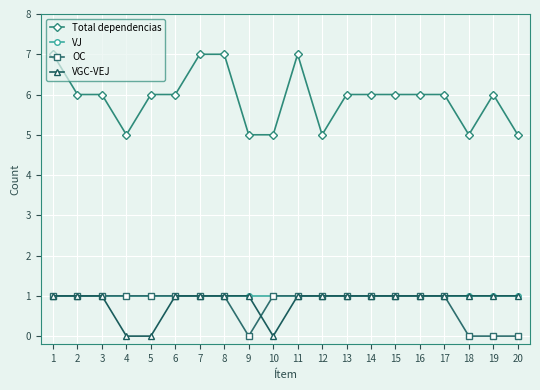

The value of VGC-VEJ at 7 is 1. True or false?

True